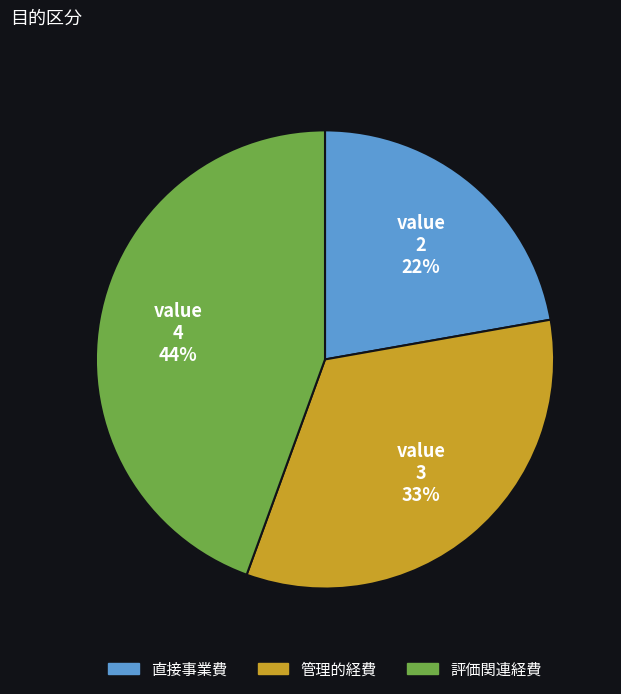

To the nearest percent, what is the difference between the 評価関連経費 and 直接事業費 slice percentages?

22%